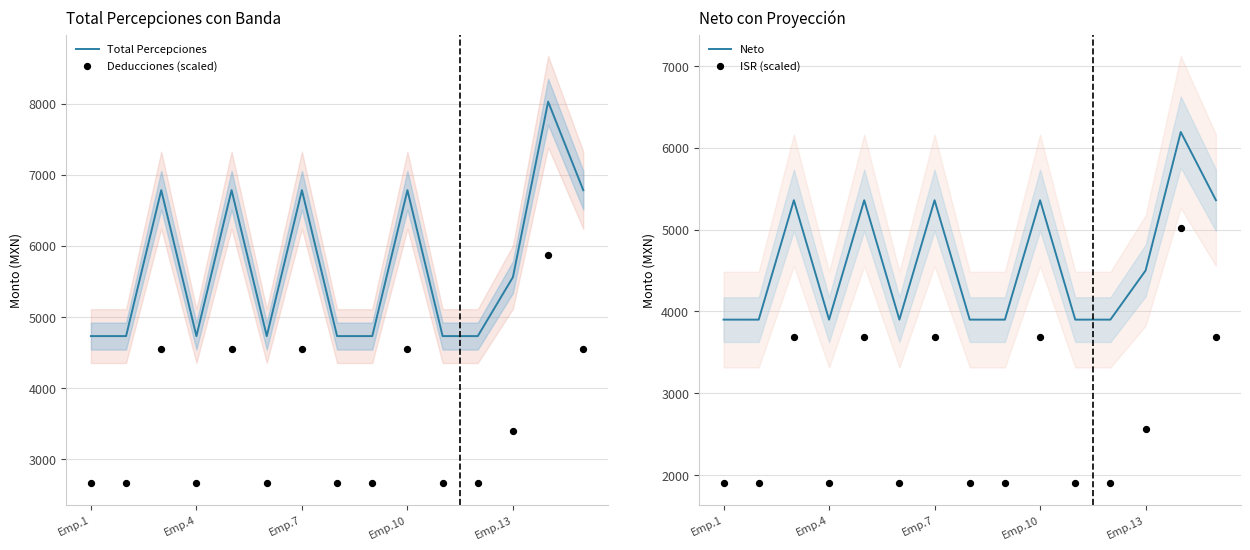

What are all the series names shown in the legend?

Total Percepciones, Deducciones (scaled), Neto, ISR (scaled)